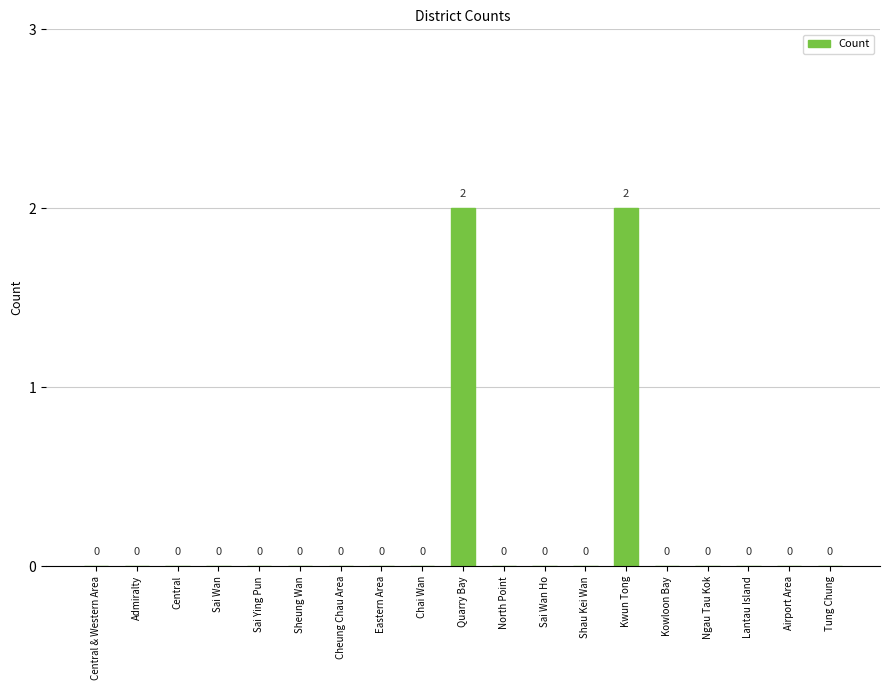

Are the bars horizontal?

No